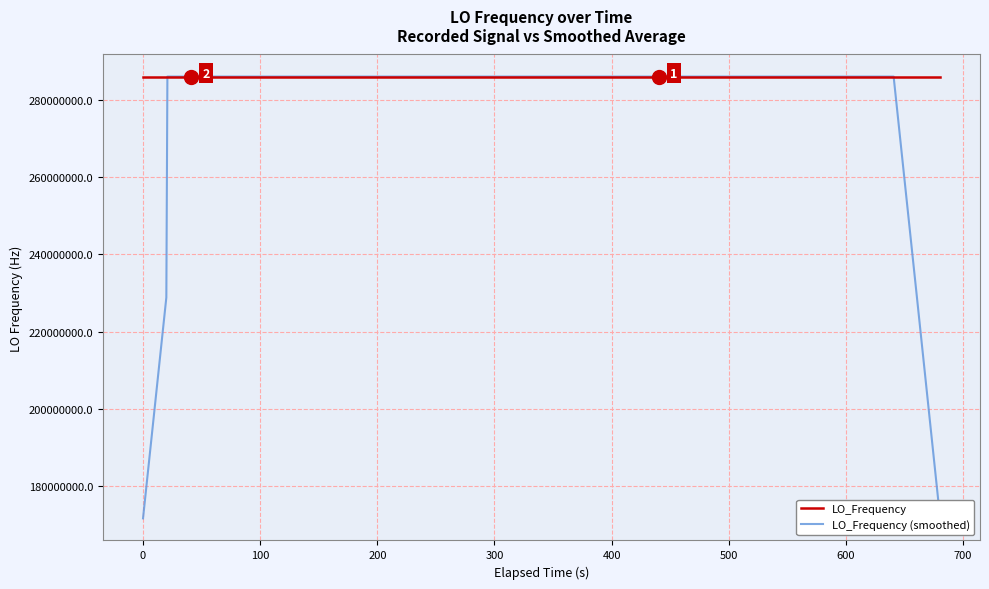

True or false: LO_Frequency (smoothed) has more than 2 points higher than both neighbors.

True